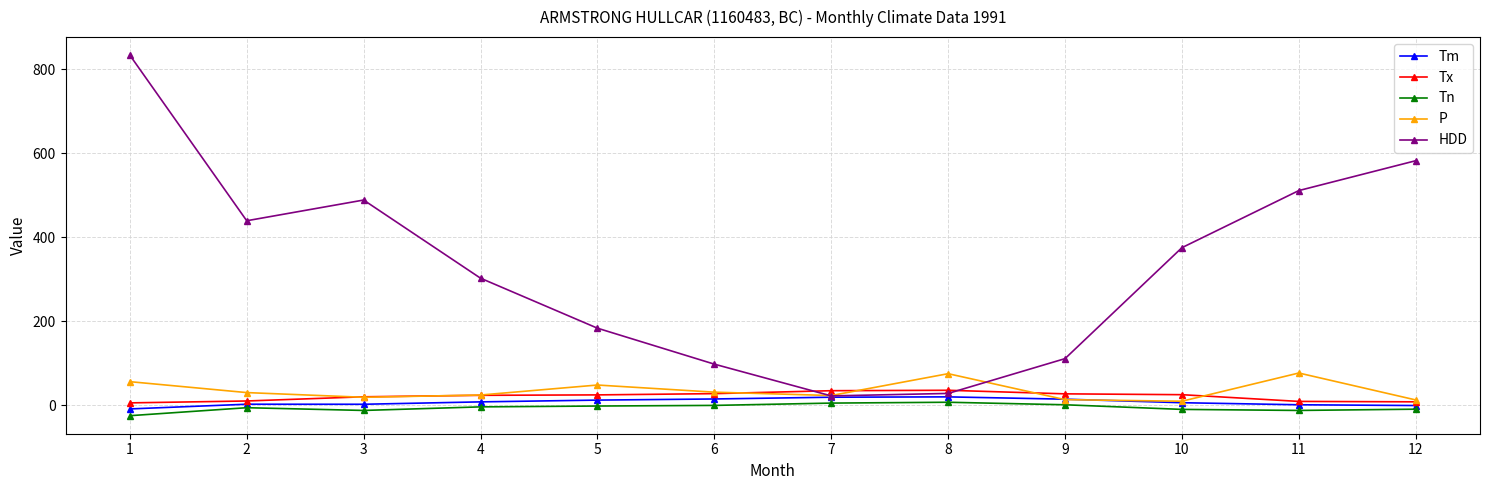

True or false: Tn has more than 0 interior local peaks.

True